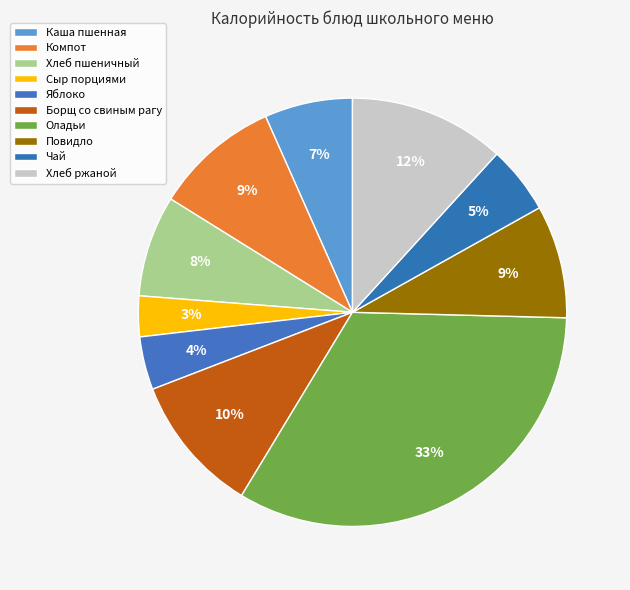

How many slices are in this pie chart?

10